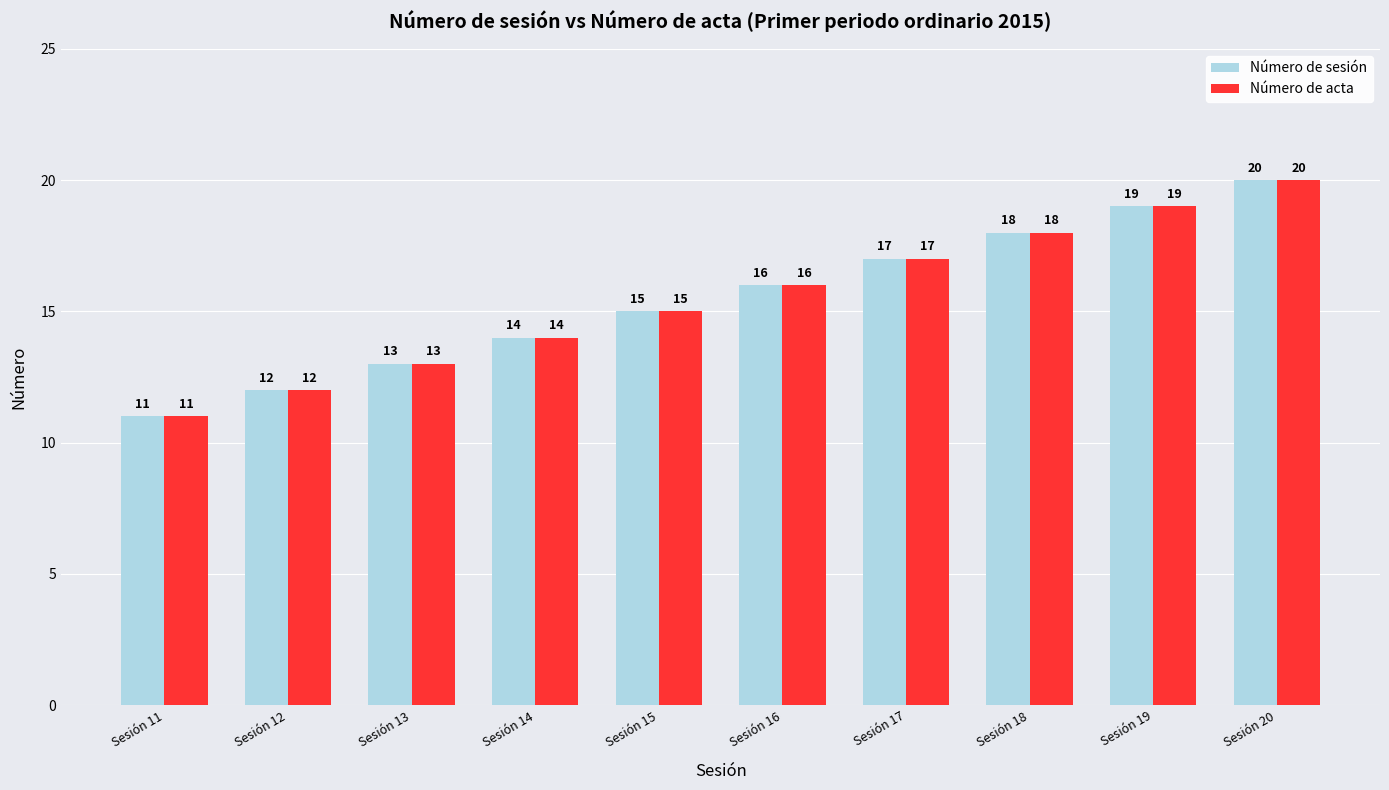

What are all the series names shown in the legend?

Número de sesión, Número de acta